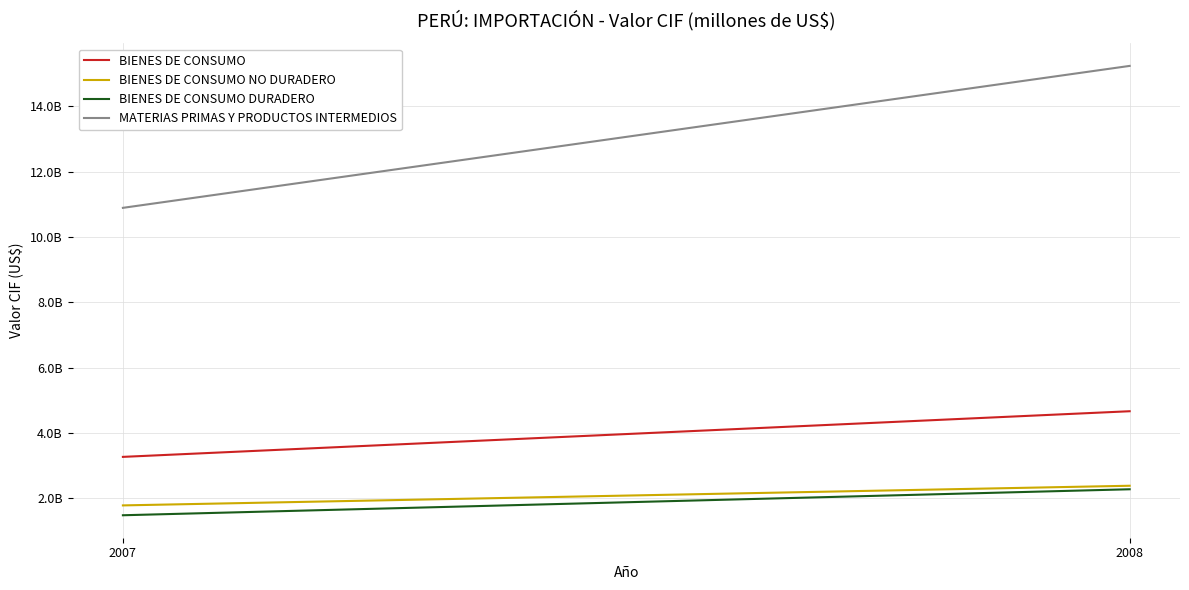

Which category has the lowest value in the MATERIAS PRIMAS Y PRODUCTOS INTERMEDIOS series?

2007